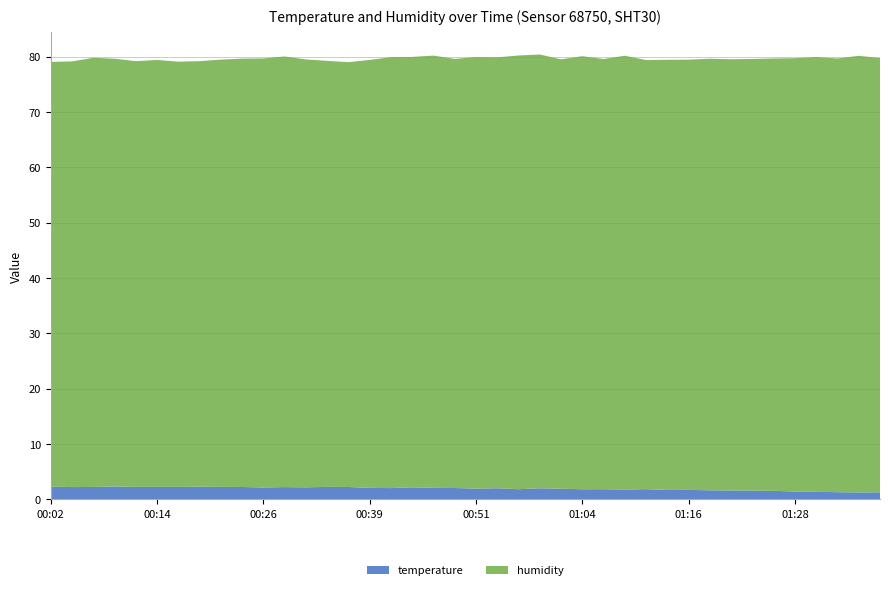

Reading left to right, what are all the values shown in this chart?

temperature: 2.3	2.2	2.3	2.4	2.3	2.3	2.3	2.3	2.3	2.3	2.2	2.2	2.2	2.3	2.3	2.1	2.1	2.2	2.1	2.1	2.0	2.0	1.9	2.0	1.9	1.9	1.9	1.8	1.9	1.7	1.7	1.7	1.6	1.6	1.6	1.4	1.4	1.3	1.3	1.3
humidity: 76.7	76.9	77.5	77.3	76.9	77.2	76.8	76.9	77.2	77.4	77.5	77.8	77.3	77.0	76.8	77.3	77.9	77.8	78.1	77.5	78.0	77.9	78.4	78.4	77.6	78.3	77.7	78.4	77.5	77.7	77.8	78.0	77.9	78.0	78.1	78.3	78.6	78.4	78.9	78.5